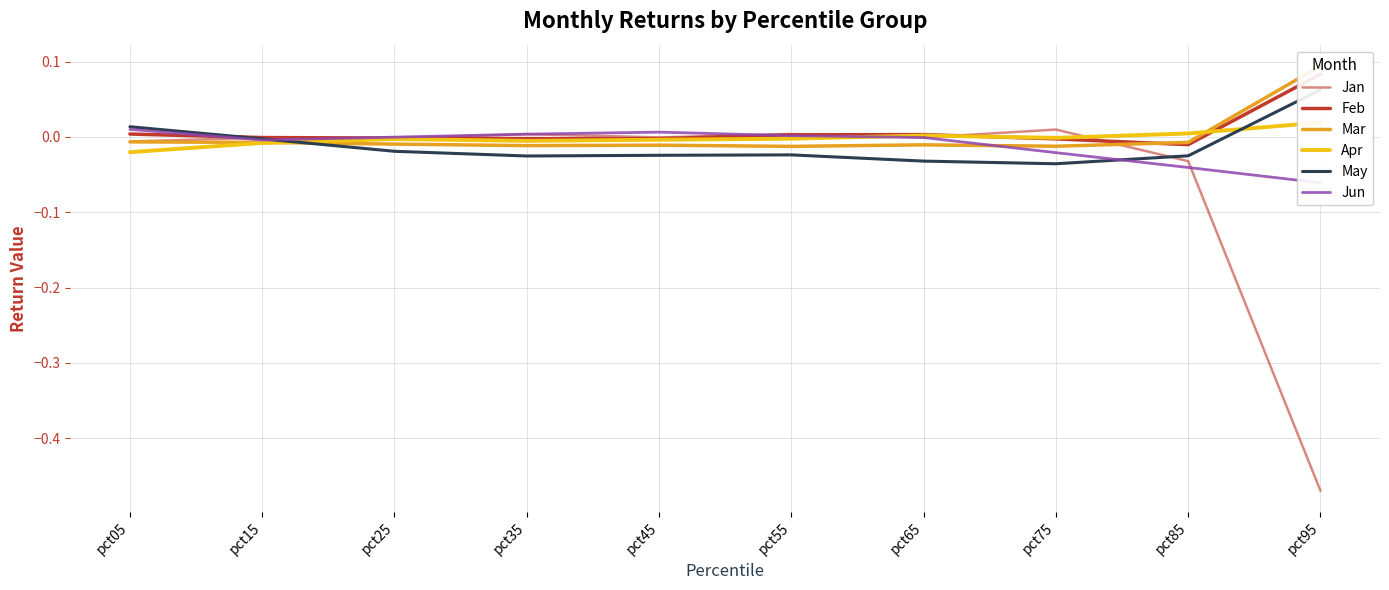

Where does the May series first go above 0?

pct05